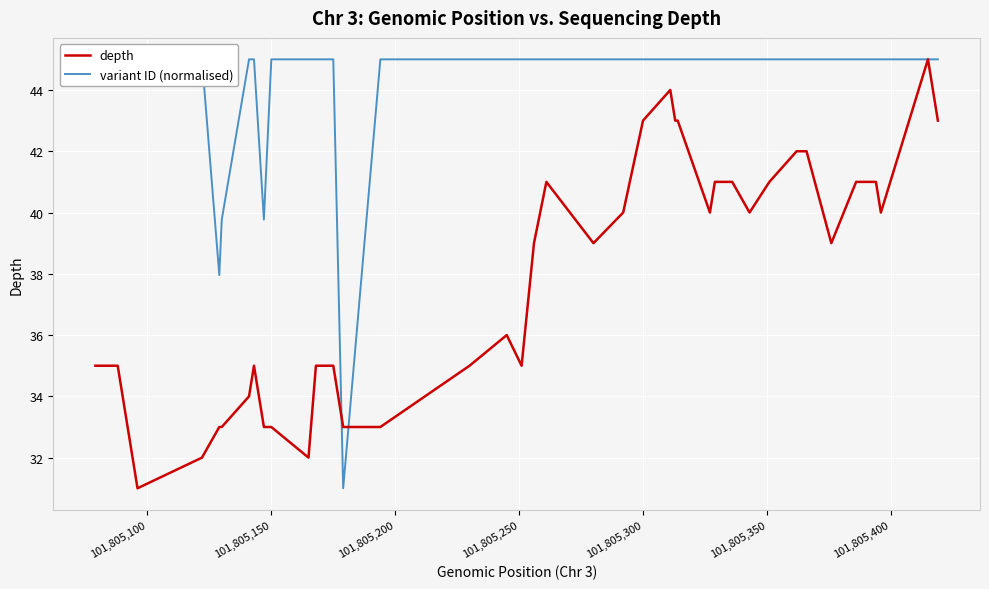

Is this an area chart (filled region under the line)?

No